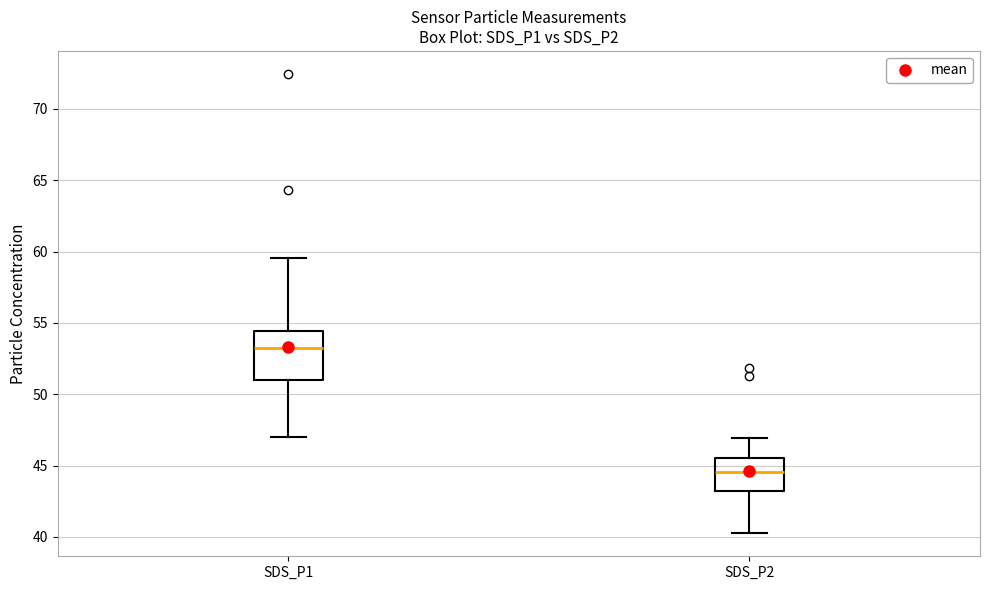

Which box is the tallest, from its lower edge to its upper edge?

SDS_P1